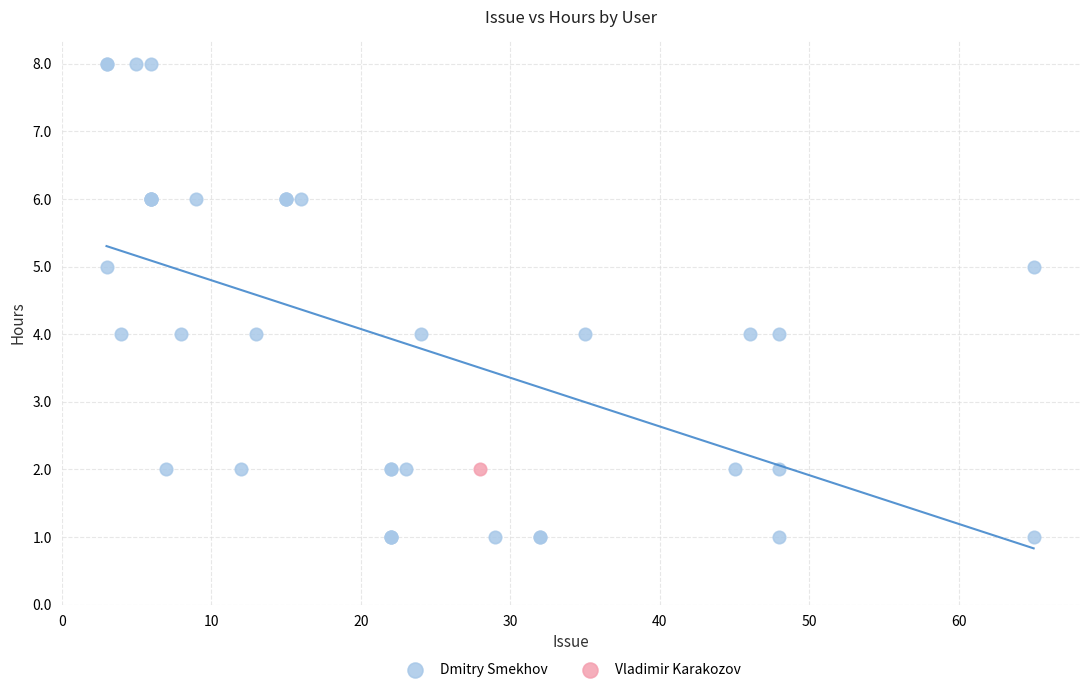

What are all the series names shown in the legend?

Dmitry Smekhov, Vladimir Karakozov